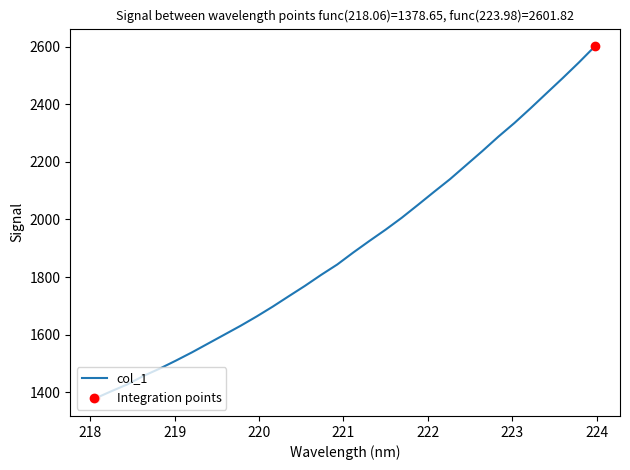

What is the smallest value displayed?

1378.7